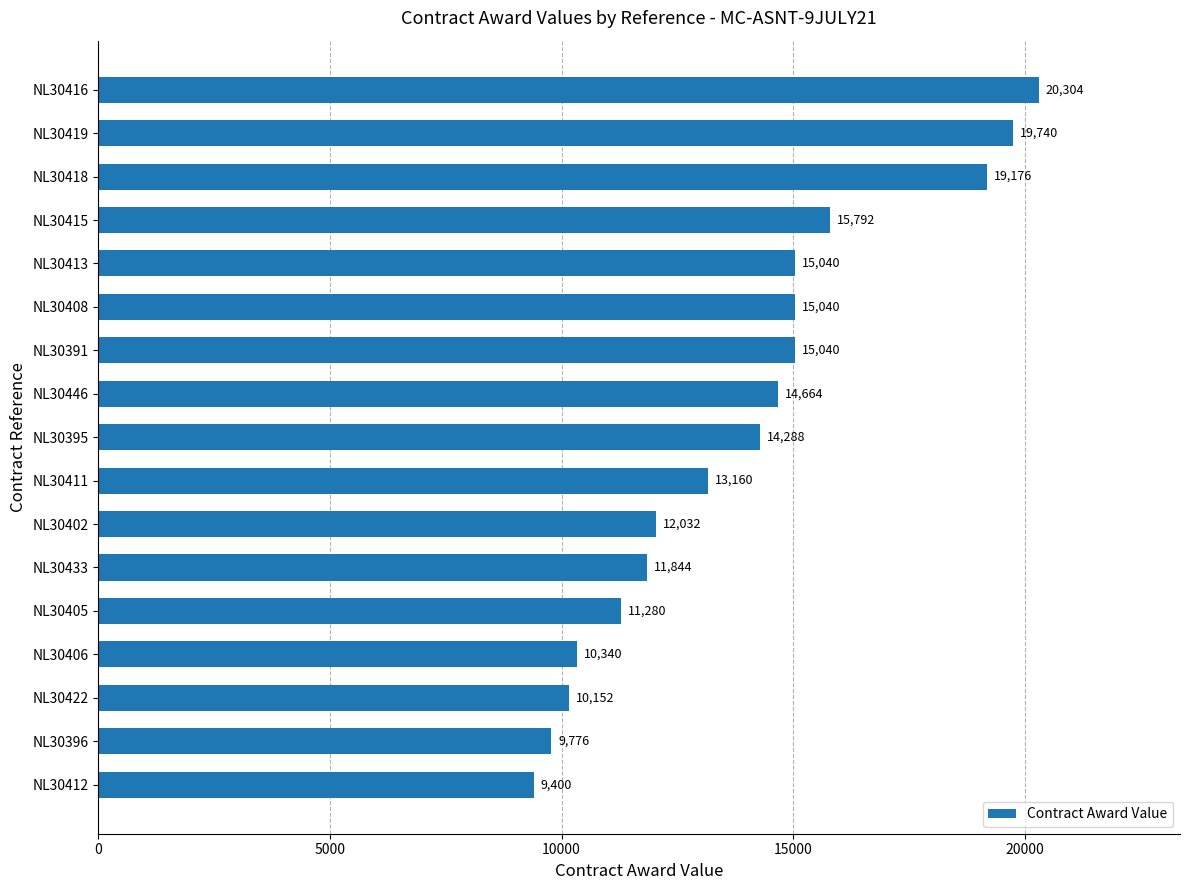

What value does the data have at NL30406?

10340